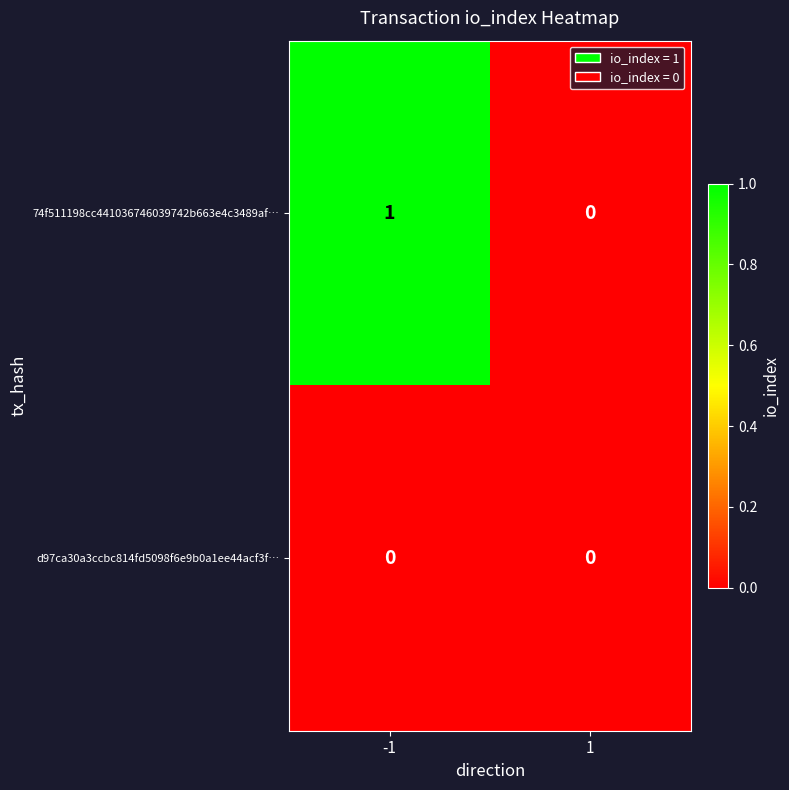

Between -1 and 1, which series saw the biggest shift?

74f511198cc441036746039742b663e4c3489af…